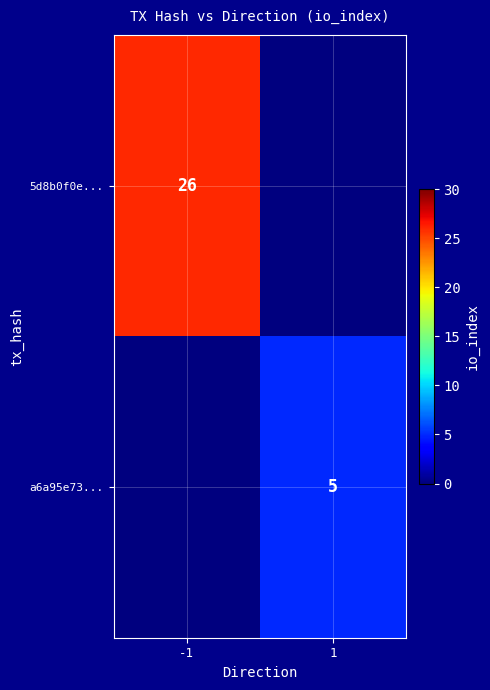

Between -1 and 1, which is larger?

-1